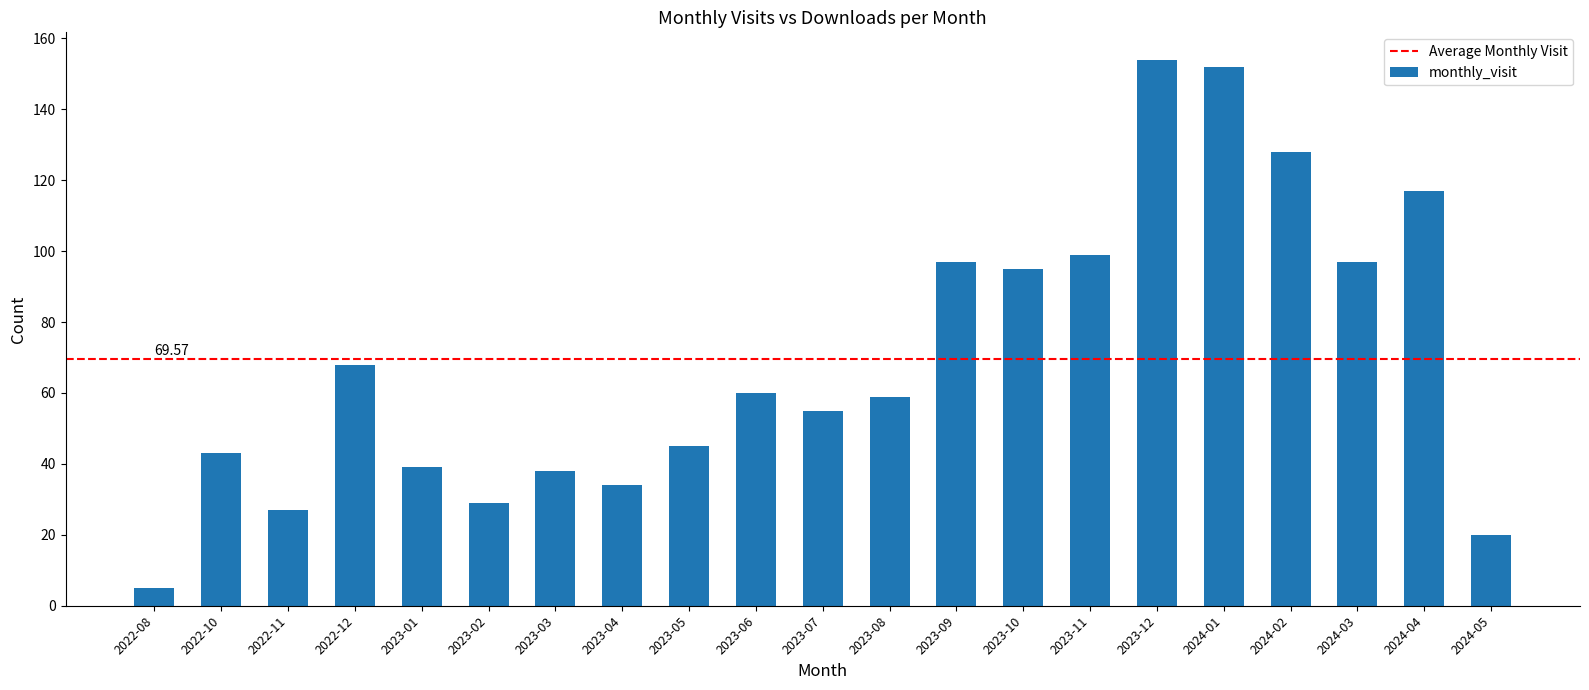

Reading right to left, extract all data points from this chart.

20	117	97	128	152	154	99	95	97	59	55	60	45	34	38	29	39	68	27	43	5